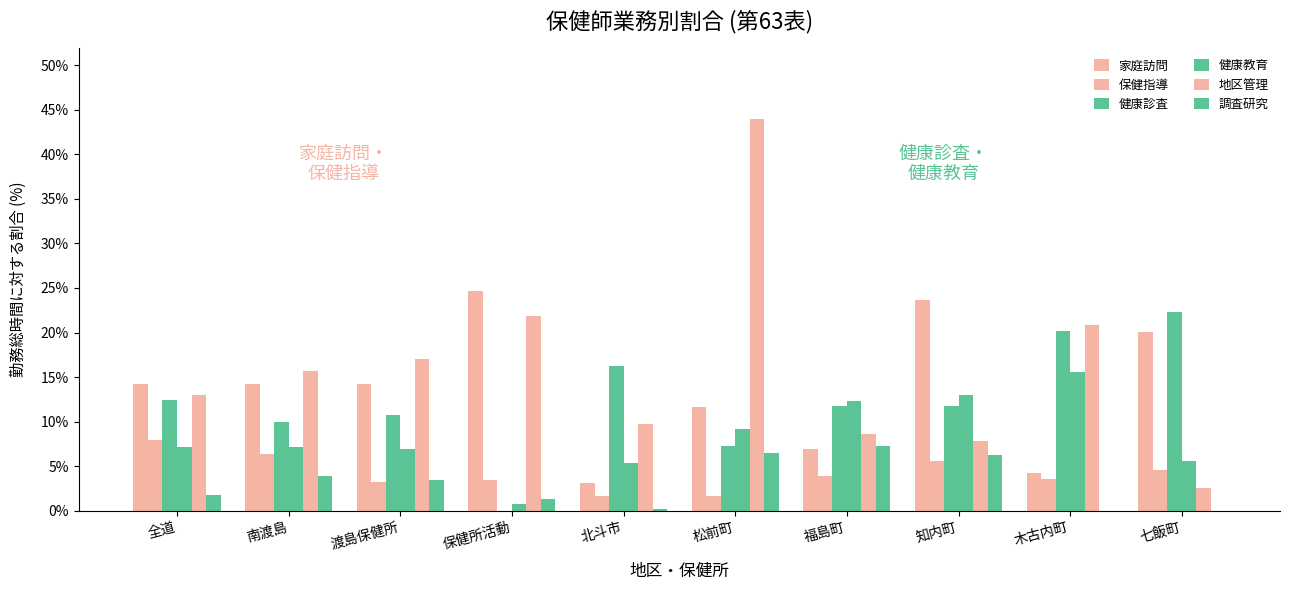

How many categories are shown in the chart?

10